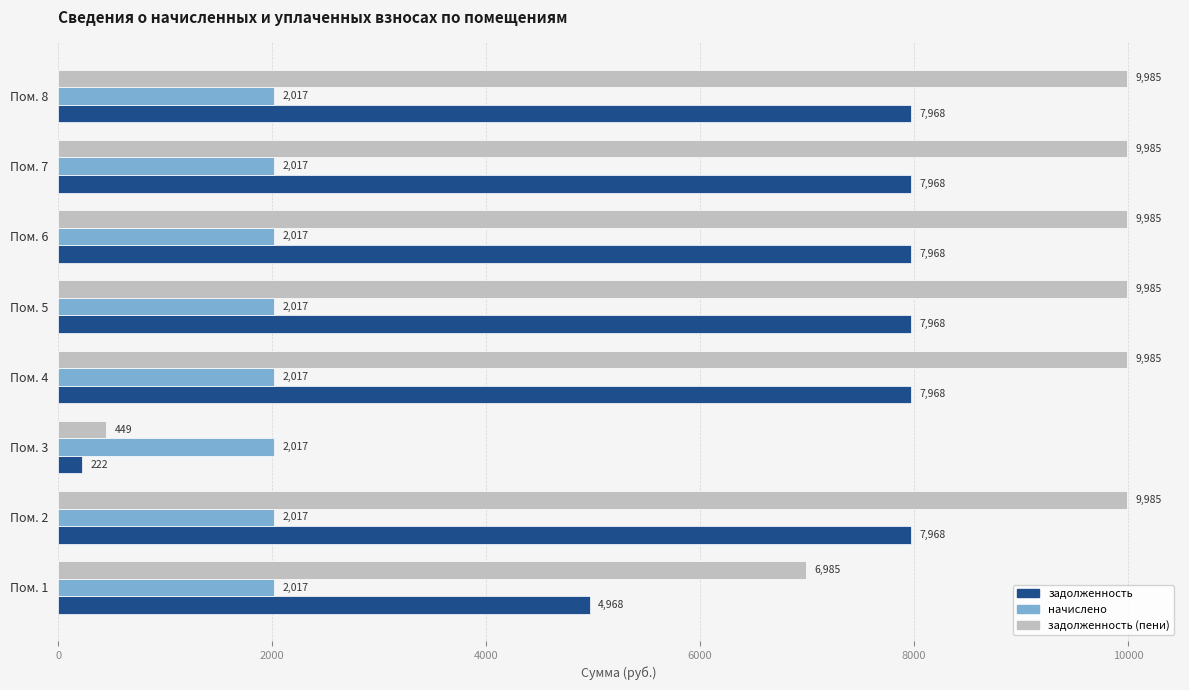

What is the spread (max minus min) of values at Пом. 6?

7968.0